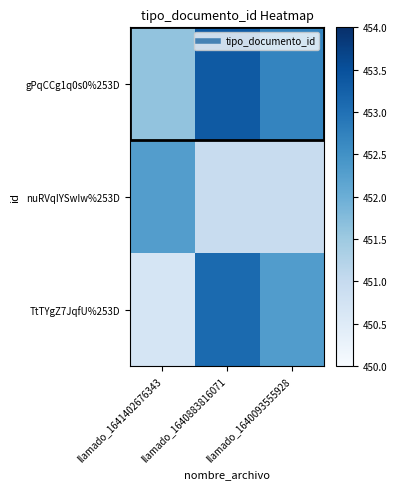

How many distinct data groups are displayed?

3